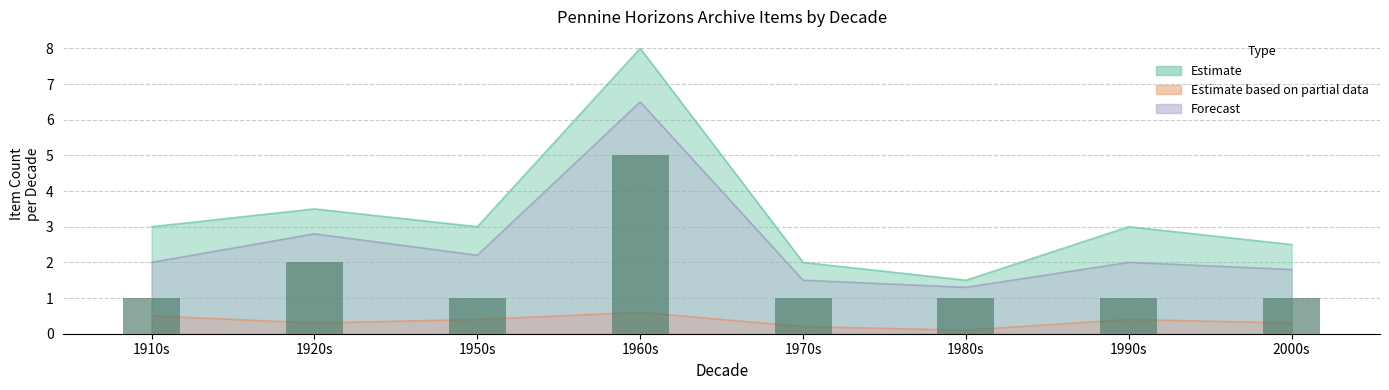

Count the number of values greater than 1.

2